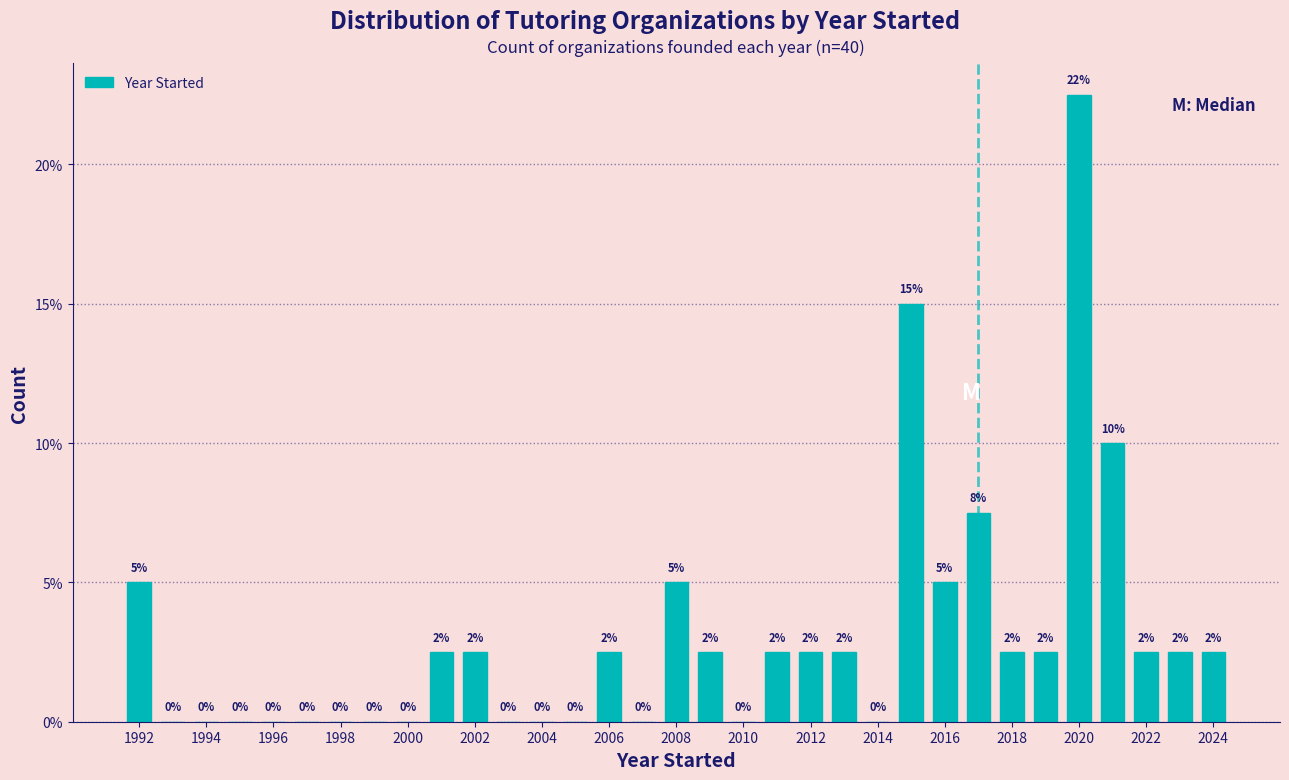

Which range on the x-axis has the tallest bar?

2019.5 to 2020.5